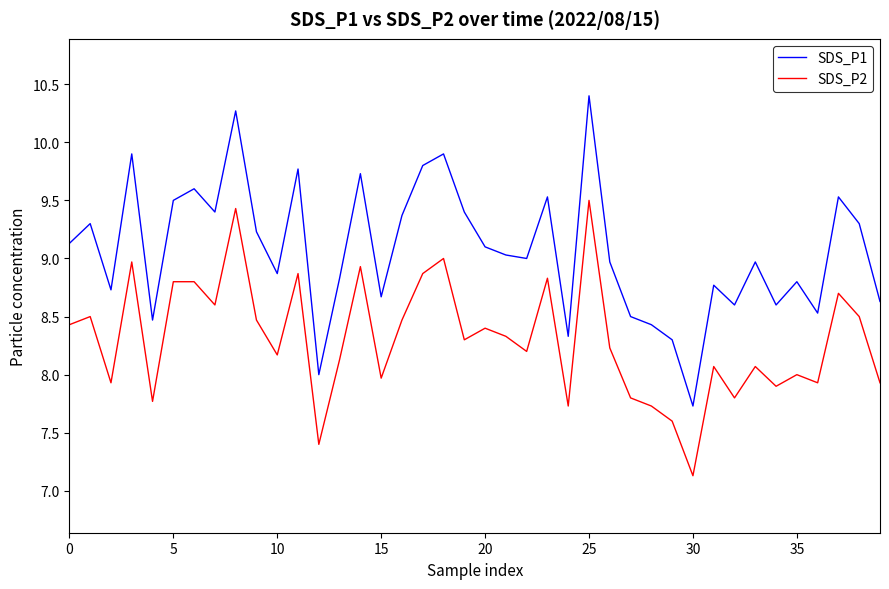

What is the minimum value shown in the chart?

7.1